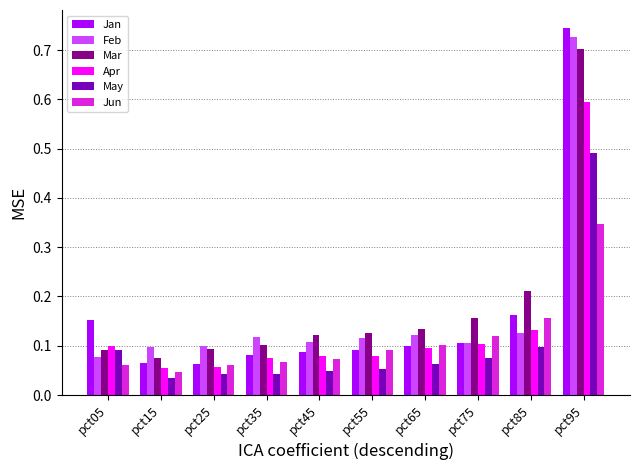

At which label is Feb closest to 0?

pct05